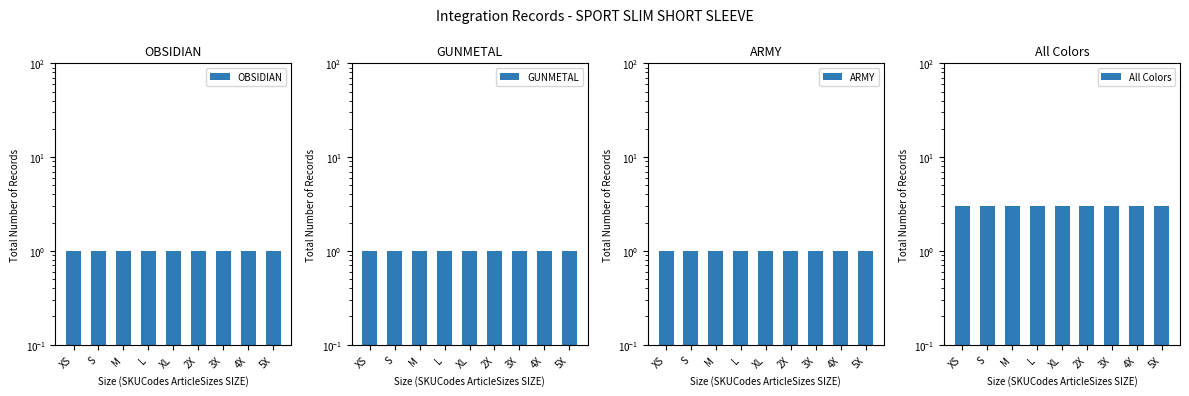

At which label does OBSIDIAN reach its minimum?

XS